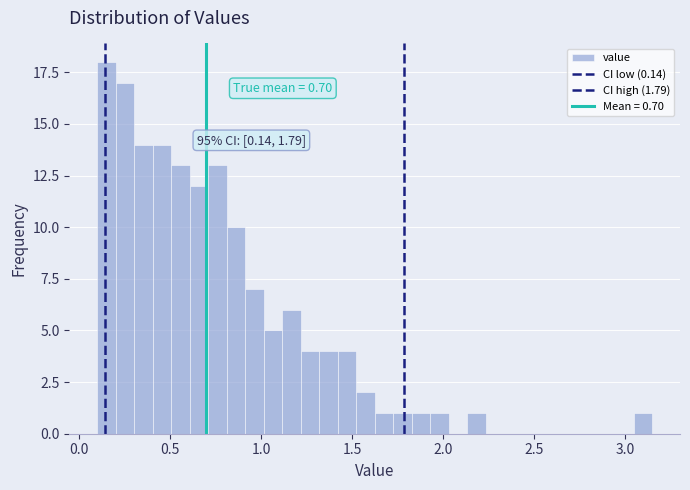

Read against the x-axis, roughly where is the centre of the tallest bar?

0.15